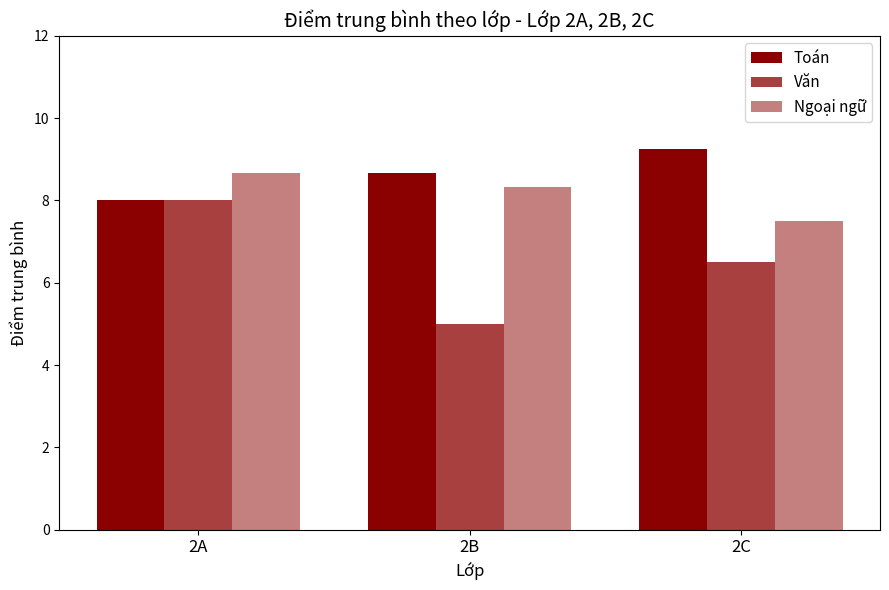

Reading left to right, extract all data points from this chart.

Toán: 8.0	8.7	9.2
Văn: 8.0	5.0	6.5
Ngoại ngữ: 8.7	8.3	7.5